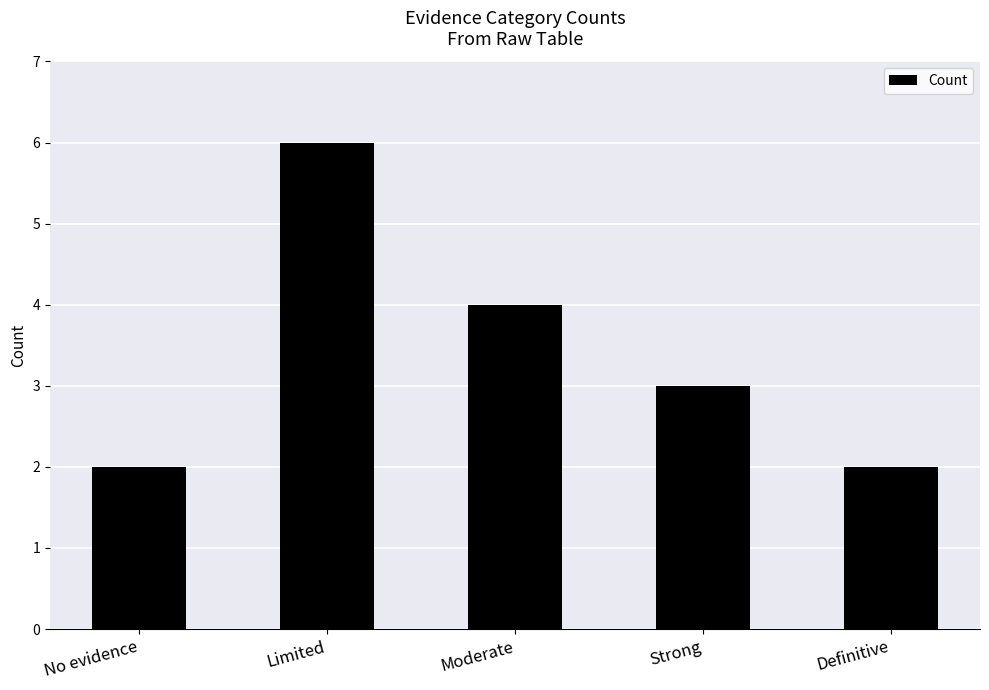

What is the label of the 3rd bar from the right?

Moderate